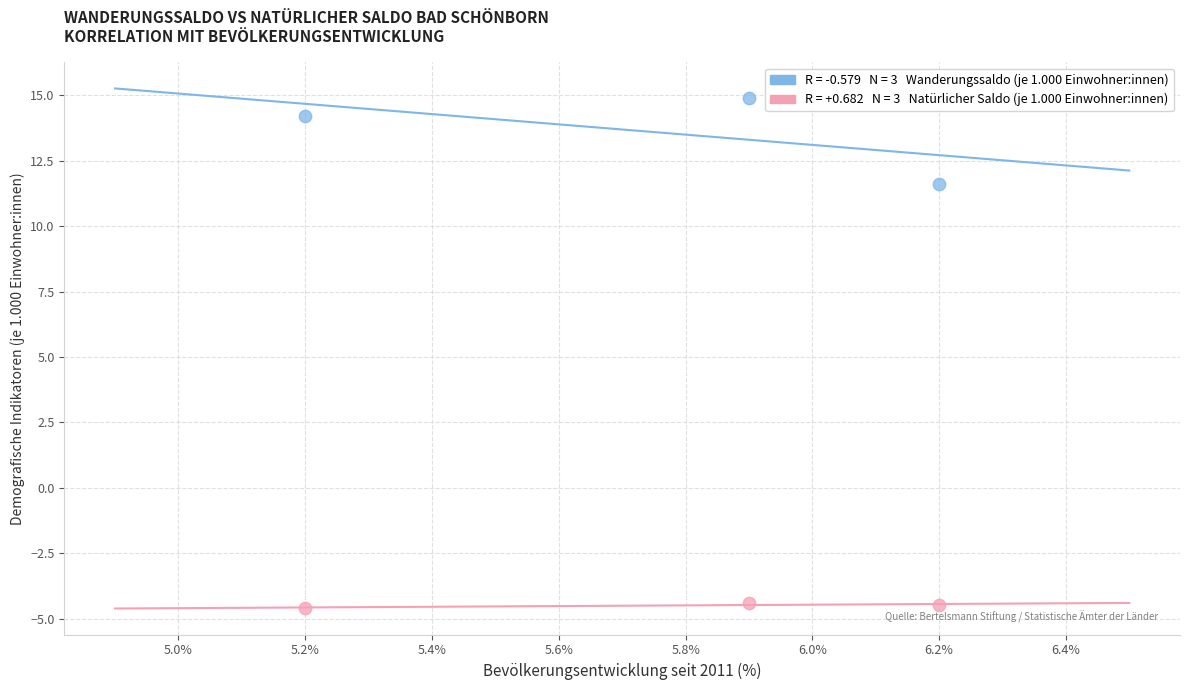

Across all series, what Y value is closest to 5?

11.6